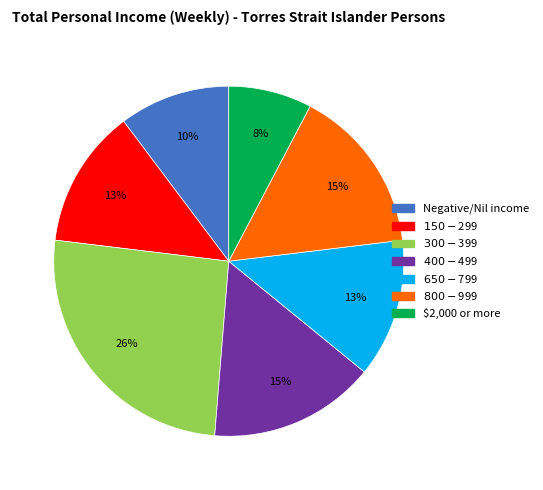

Is there any slice that represents more than half of the pie?

No